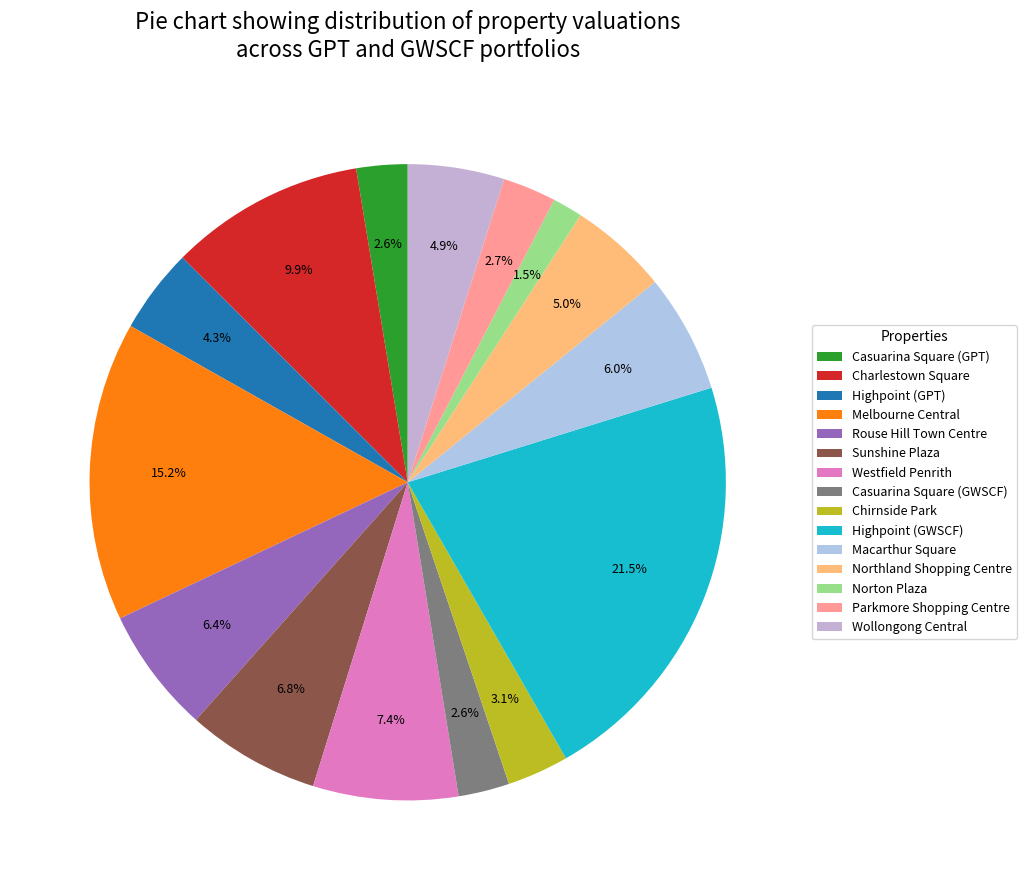

To the nearest percent, what is the difference between the Norton Plaza and Highpoint (GPT) slice percentages?

3%